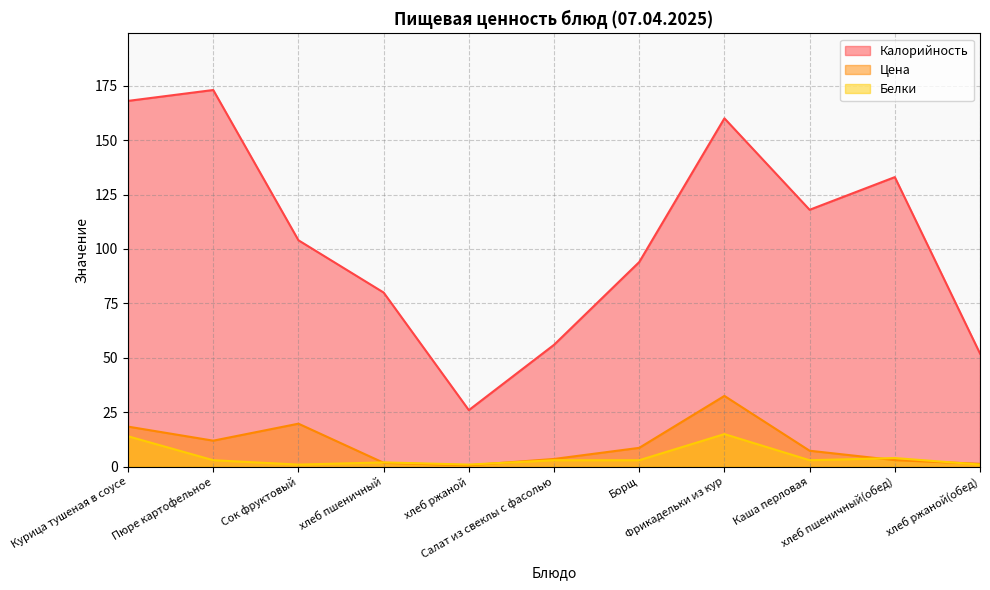

Reading left to right, transcribe all the data shown in this chart.

Калорийность: 168.0	173.0	104.0	80.0	26.0	56.0	94.0	160.0	118.0	133.0	52.0
Цена: 18.4	12.0	19.8	1.8	0.7	3.6	8.7	32.5	7.4	3.0	1.4
Белки: 14.0	3.0	1.0	2.0	1.0	3.0	3.0	15.0	3.0	4.0	1.0